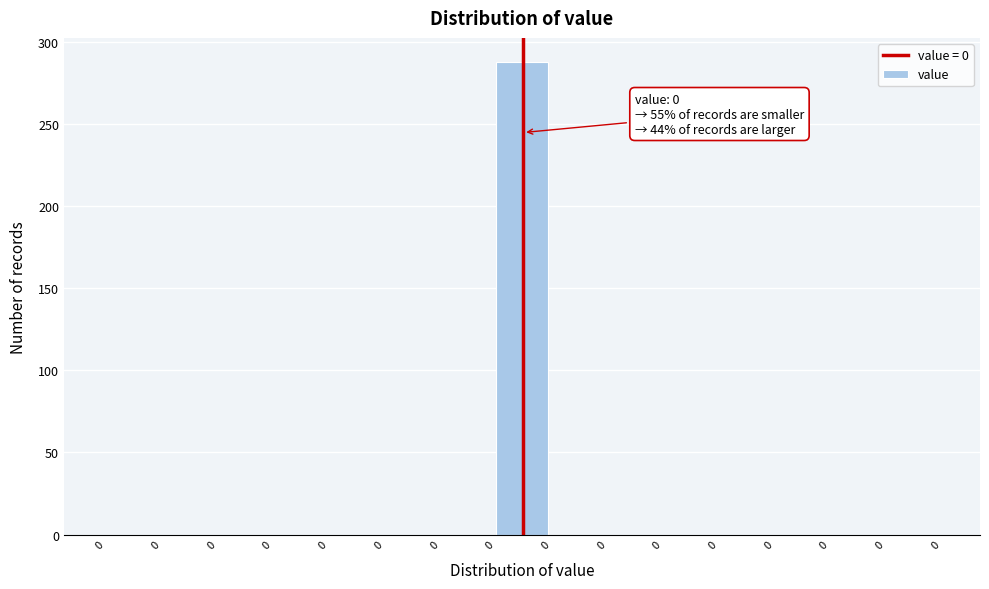

How many data points does each series have?

15